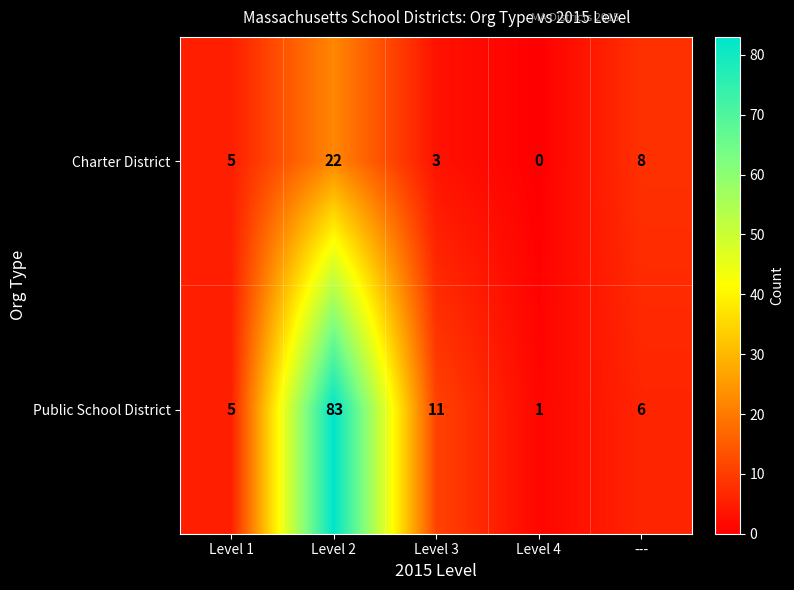

How many categories are shown in the chart?

5